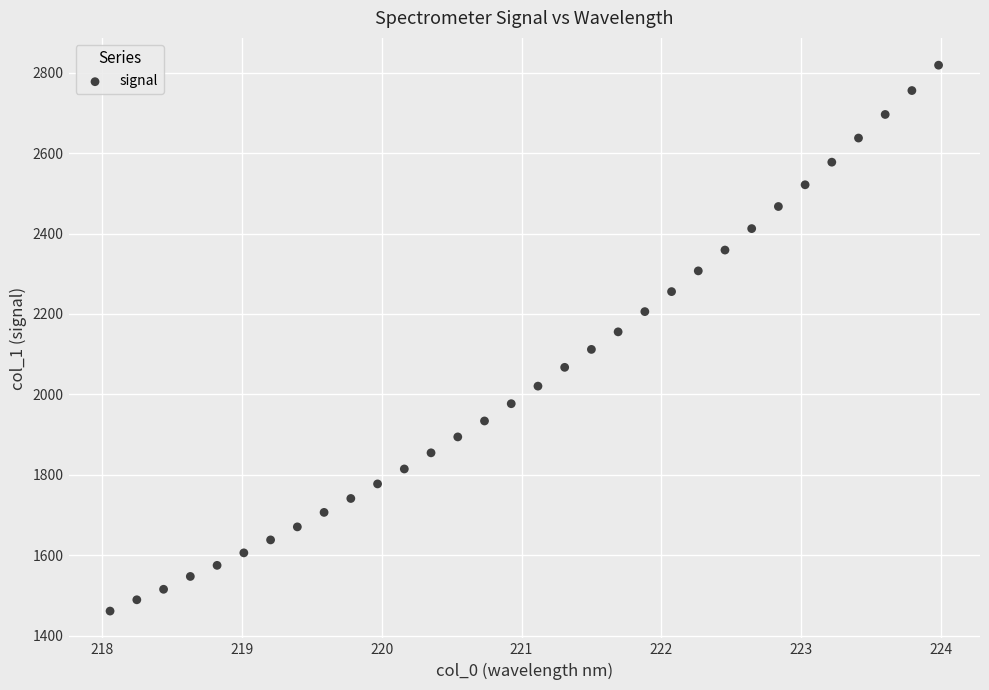

What is the range of X values (max minus min)?

5.9